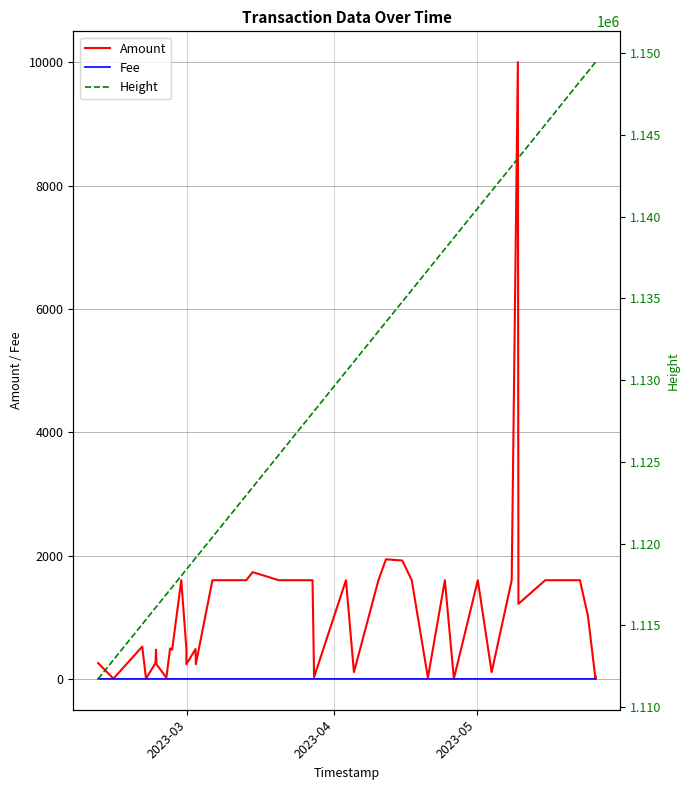

True or false: Height and Amount cross at least once.

False